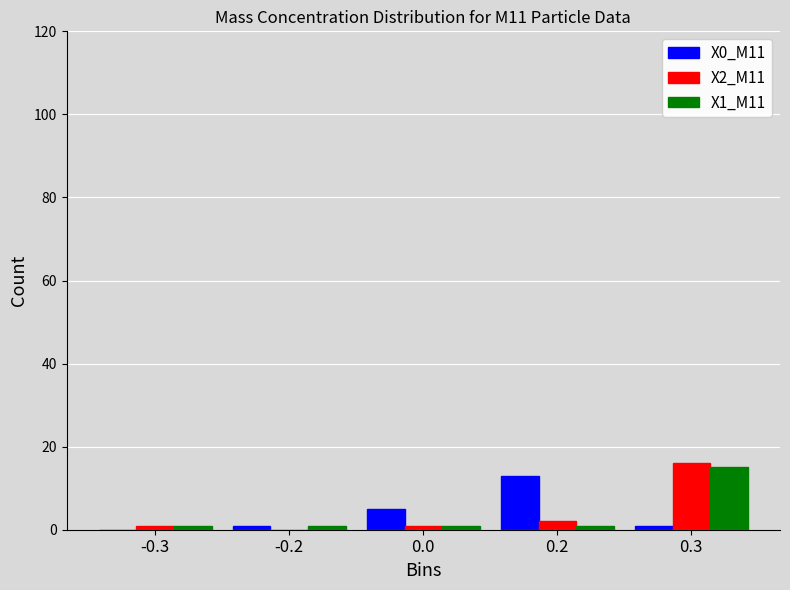

What is the total value across all series at 0.0?

7